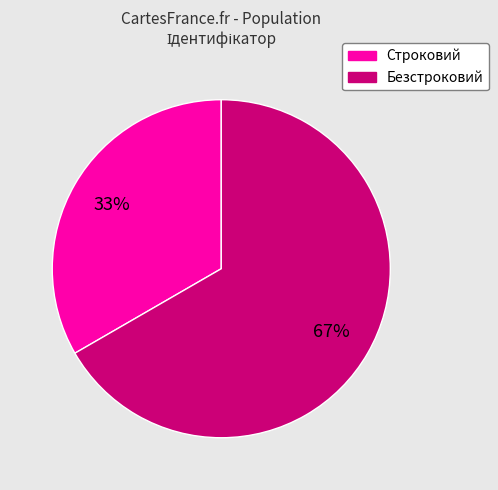

To the nearest percent, what percentage of the pie is Строковий?

33%